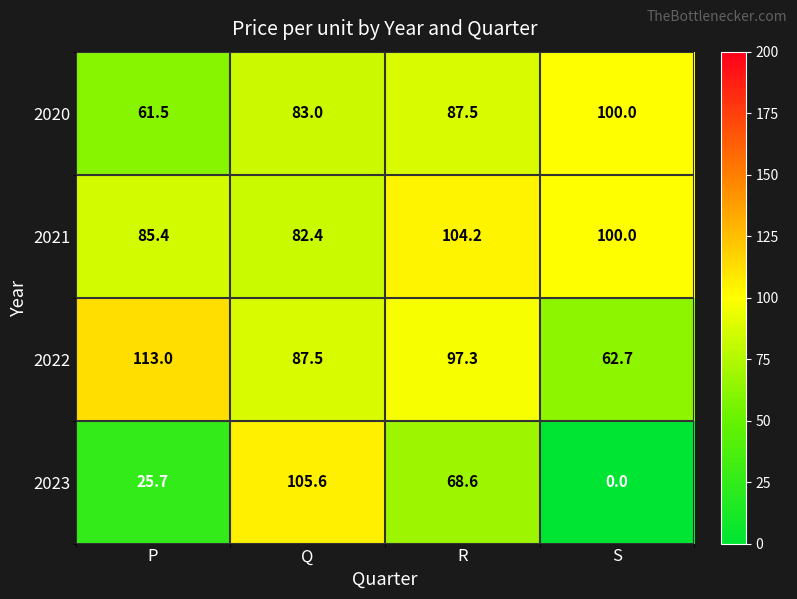

At how many categories does at least one series exceed 109?

1